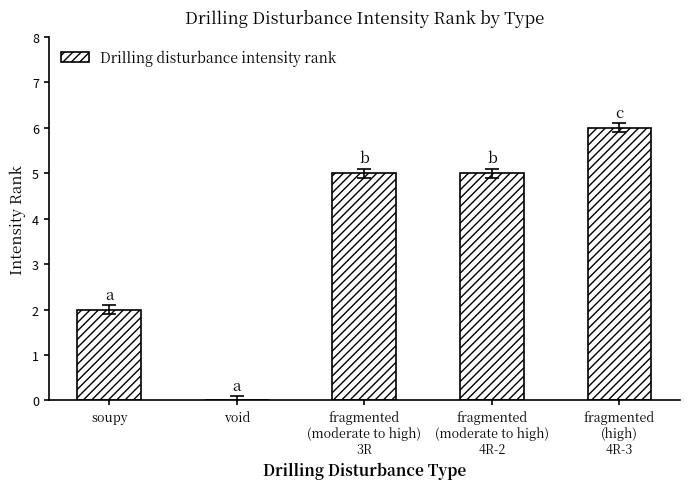

Reading right to left, what are all the values shown in this chart?

6	5	5	0	2